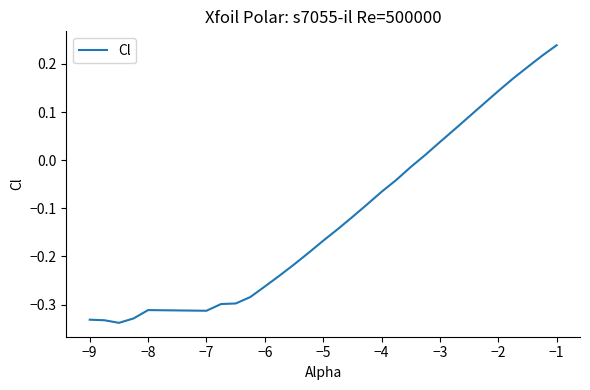

What is the difference between the maximum and minimum values?

0.6